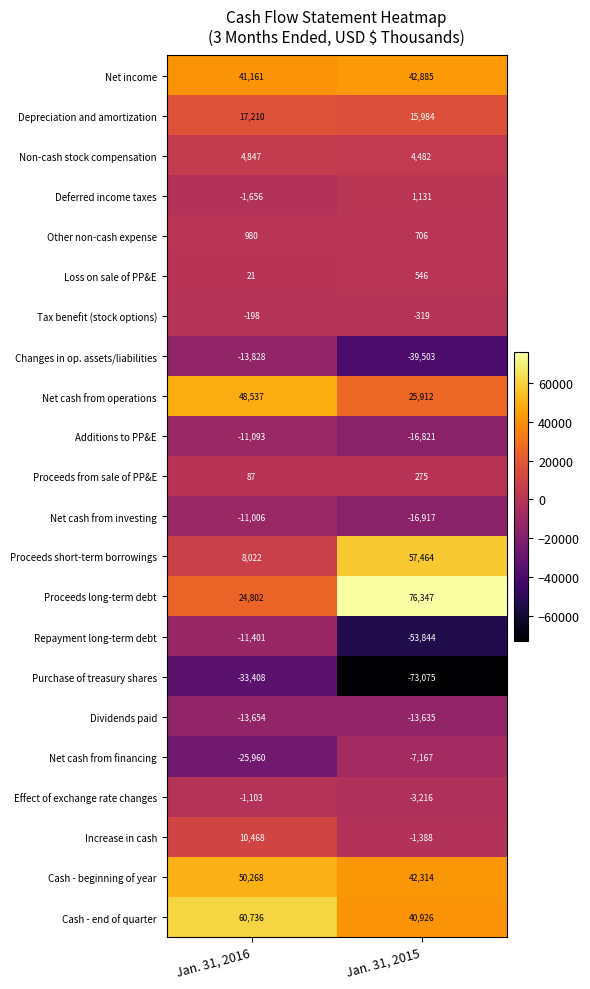

Which series changed the most between Jan. 31, 2016 and Jan. 31, 2015?

Proceeds long-term debt